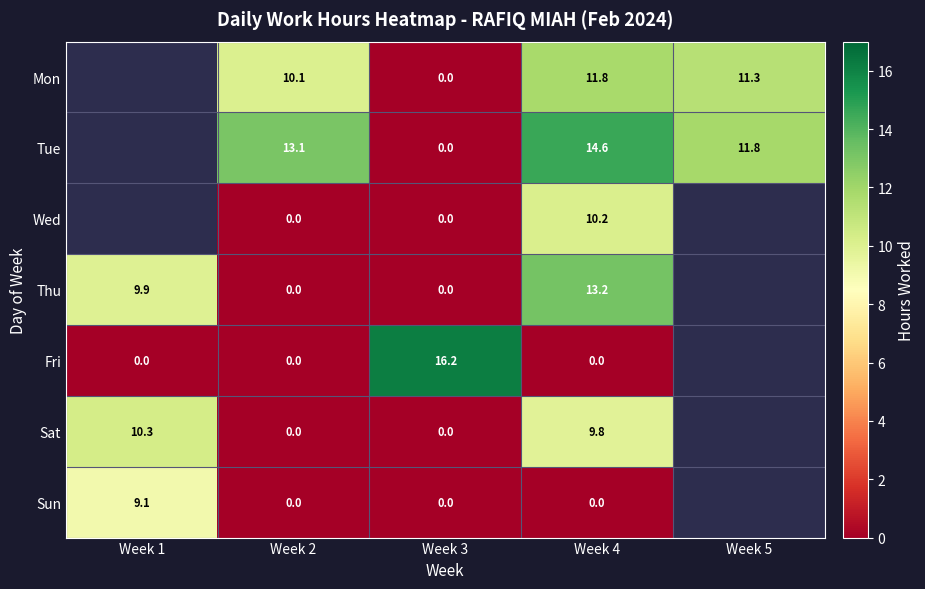

Is the value of Sun at Week 3 greater than the value of Thu at Week 1?

No